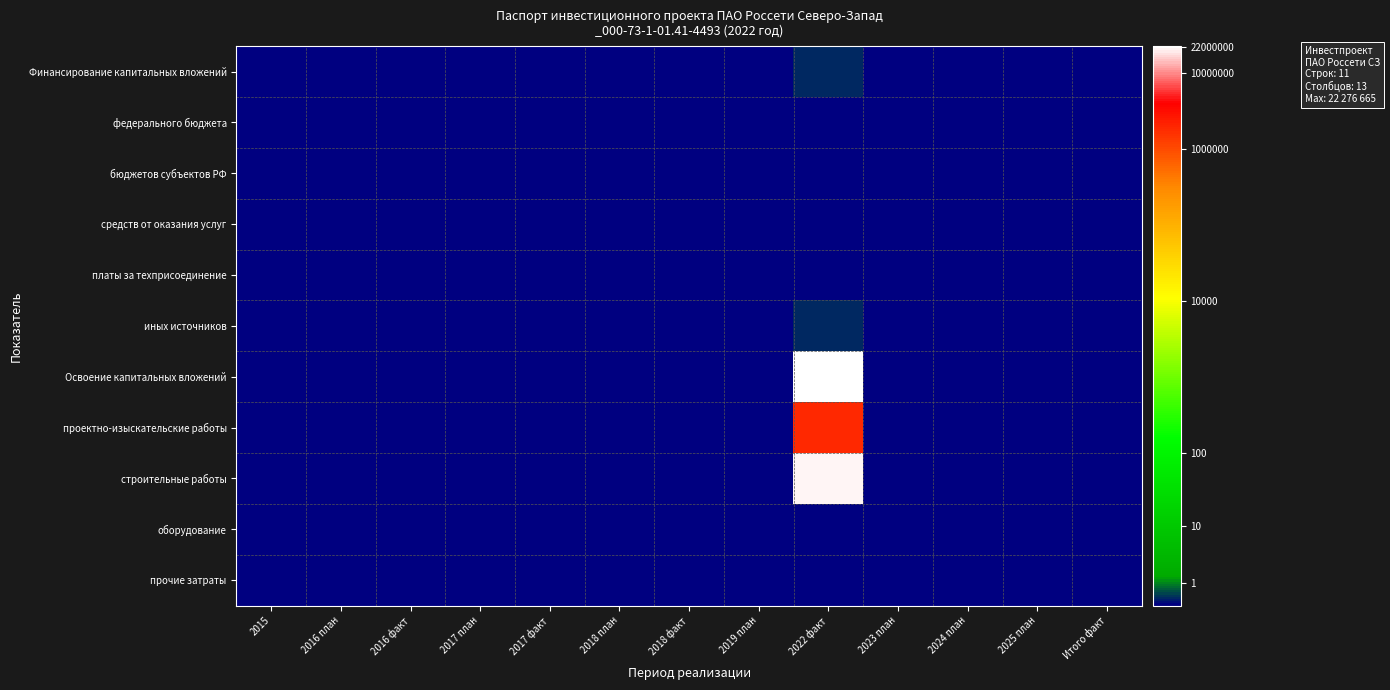

Which has a higher value, 2017 план or 2016 факт?

2017 план